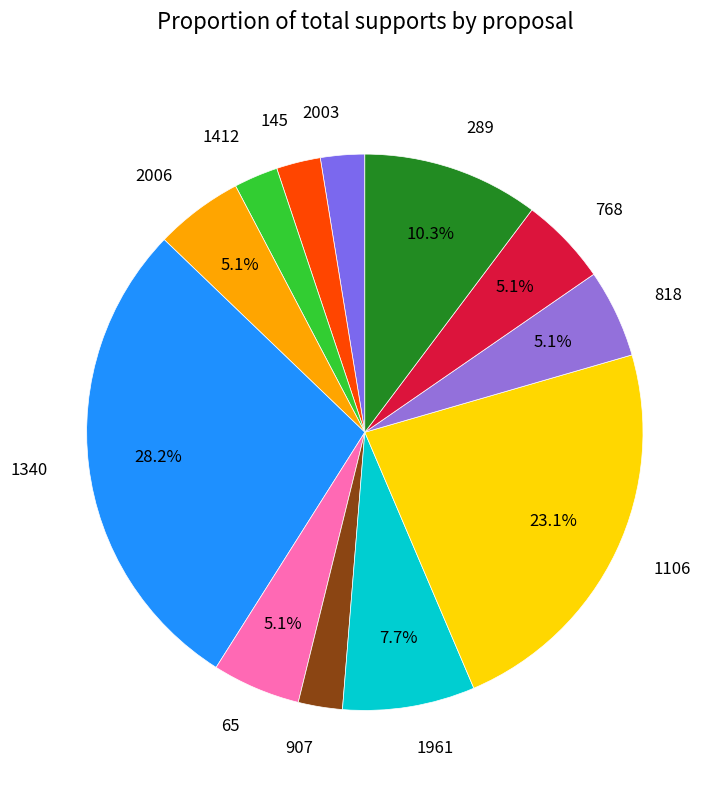

How many segments does this pie chart have?

12